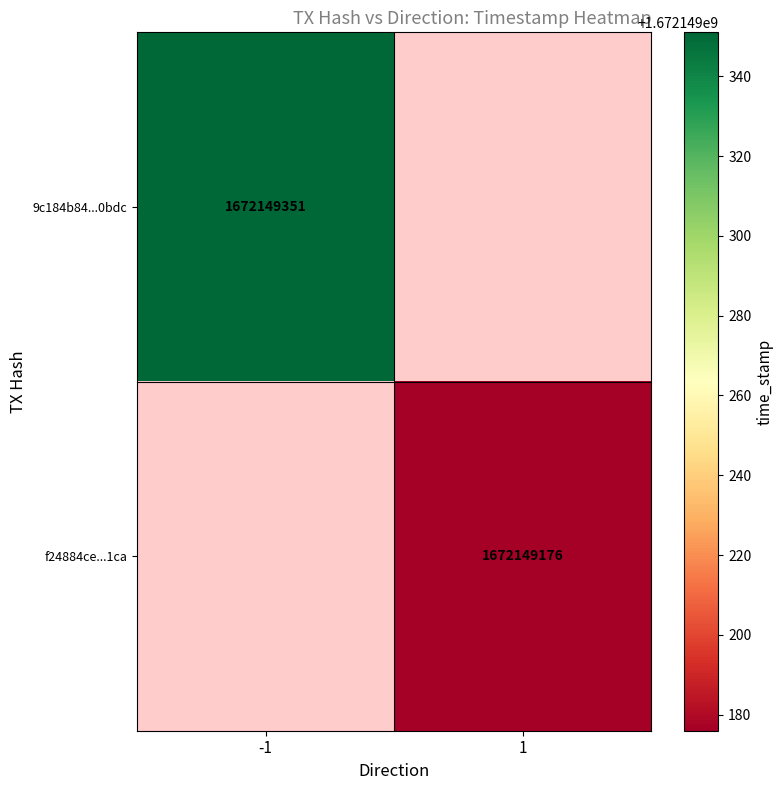

The f24884ce3556961b41df8226f1f149a552191ca series shows 1 at direction. True or false?

True